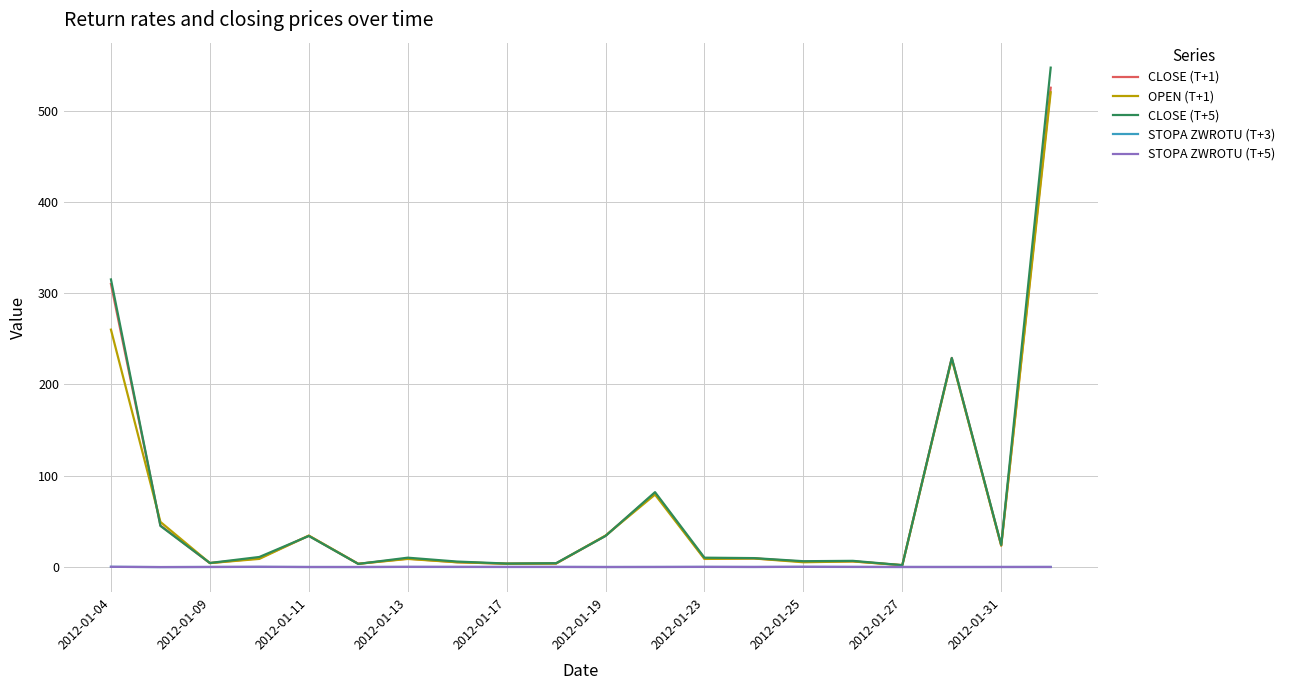

Is this an area chart (filled region under the line)?

No